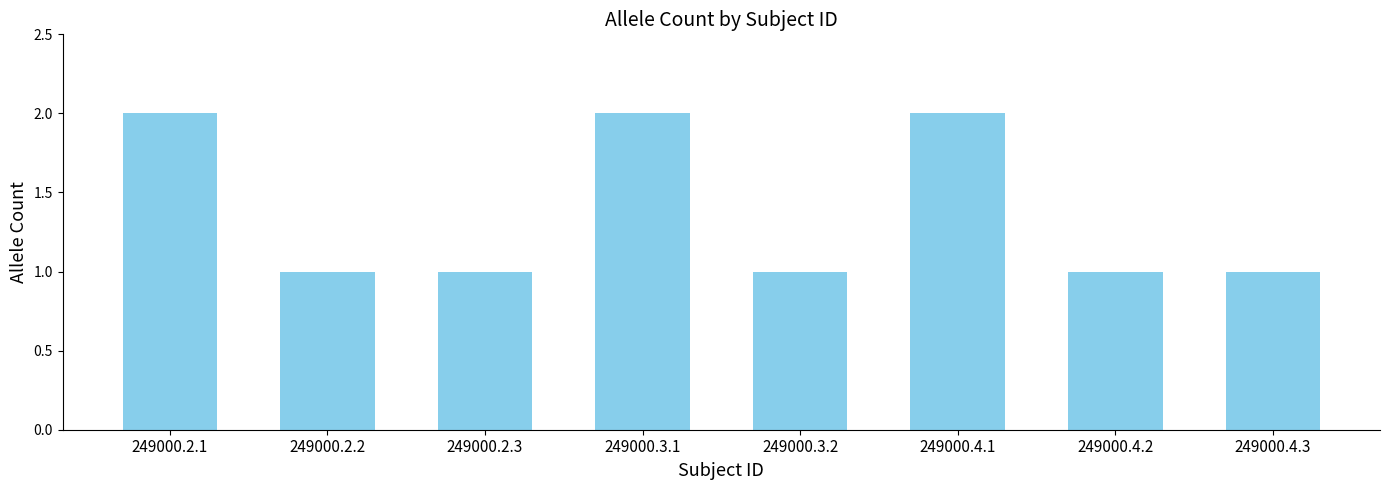

Reading left to right, list all the values displayed in this chart.

2	1	1	2	1	2	1	1